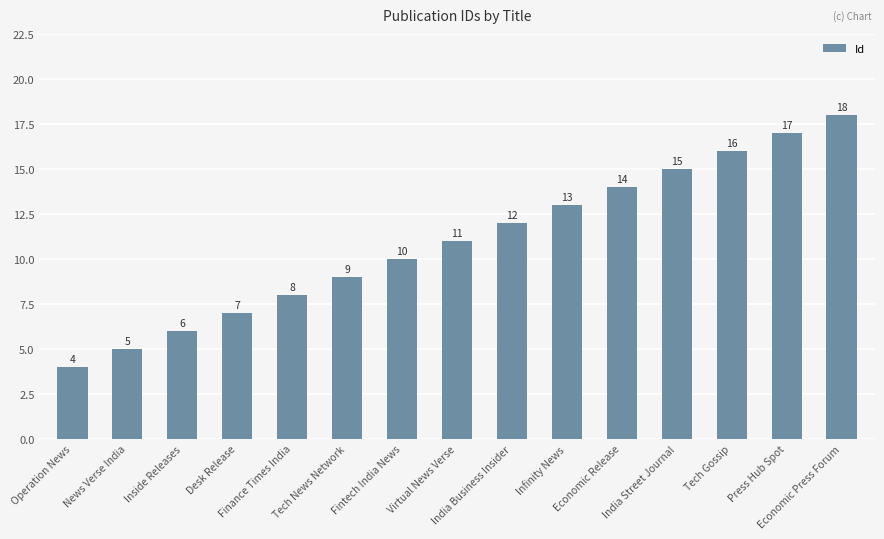

Reading right to left, list all the values displayed in this chart.

Economic Press Forum=18	Press Hub Spot=17	Tech Gossip=16	India Street Journal=15	Economic Release=14	Infinity News=13	India Business Insider=12	Virtual News Verse=11	Fintech India News=10	Tech News Network=9	Finance Times India=8	Desk Release=7	Inside Releases=6	News Verse India=5	Operation News=4